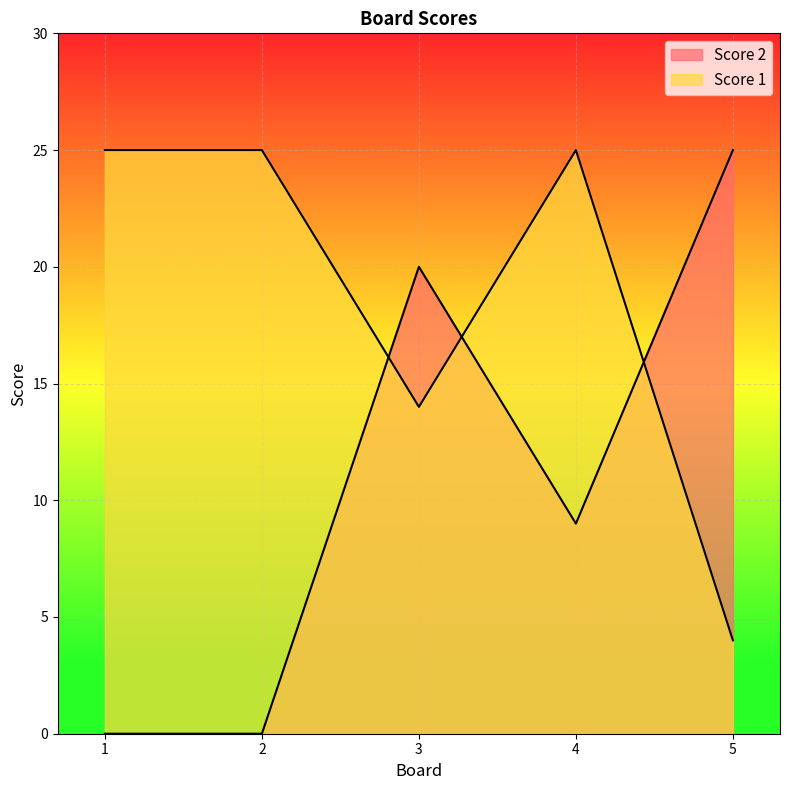

What is the difference between the Score 1 values at 1 and 3?

11